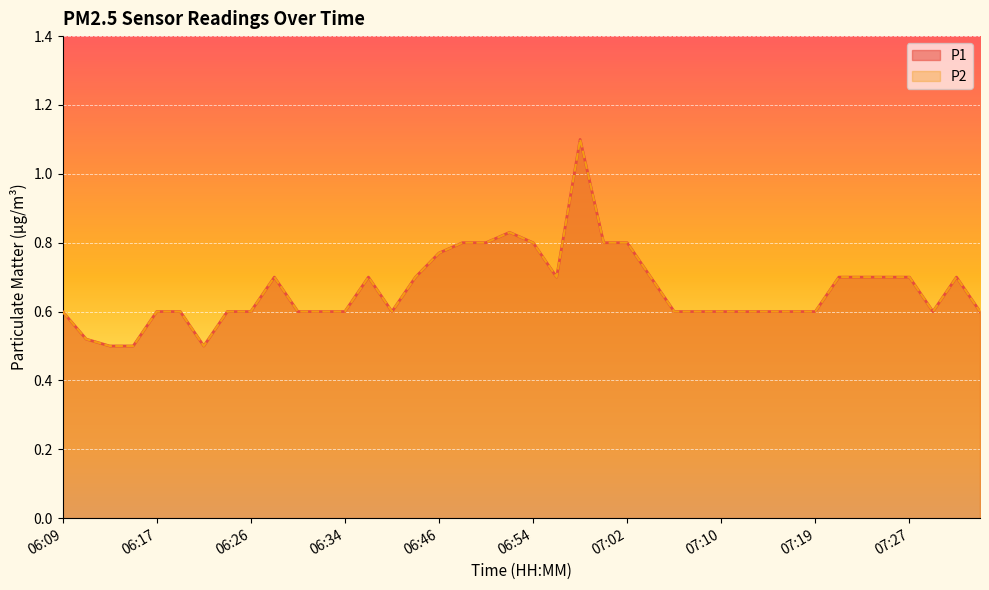

Rank the categories by P1 value from highest to lowest.

06:58, 06:52, 06:48, 06:50, 06:54, 07:00, 07:02, 06:46, 06:28, 06:37, 06:44, 06:56, 07:04, 07:21, 07:23, 07:25, 07:27, 07:31, 06:09, 06:17, 06:19, 06:23, 06:26, 06:30, 06:32, 06:34, 06:39, 07:06, 07:08, 07:10, 07:12, 07:14, 07:17, 07:19, 07:29, 07:33, 06:11, 06:13, 06:15, 06:21